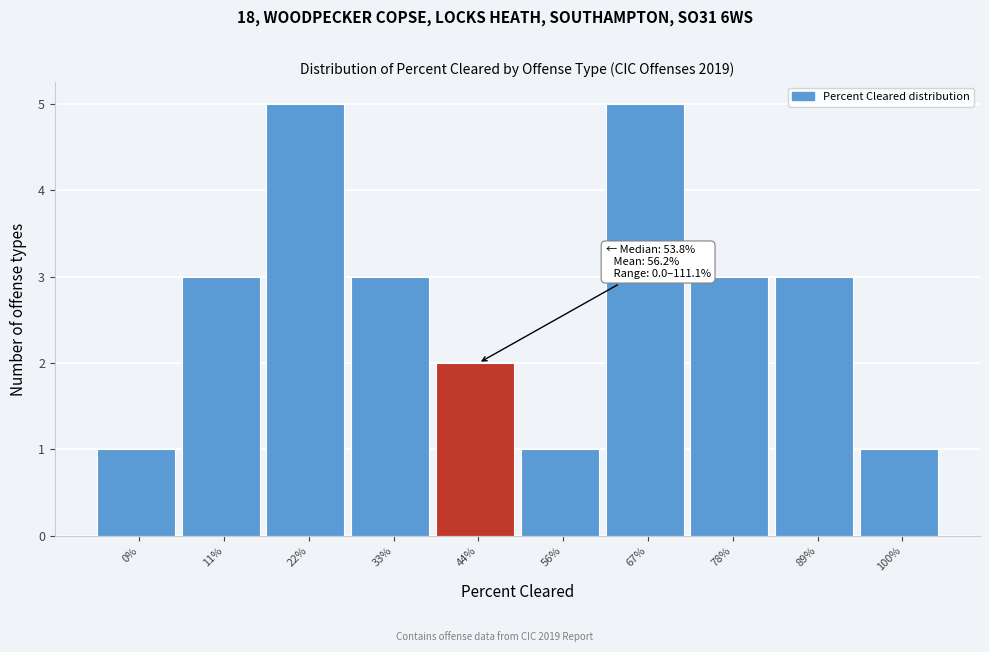

Reading right to left, list all the values displayed in this chart.

1	3	3	5	1	2	3	5	3	1